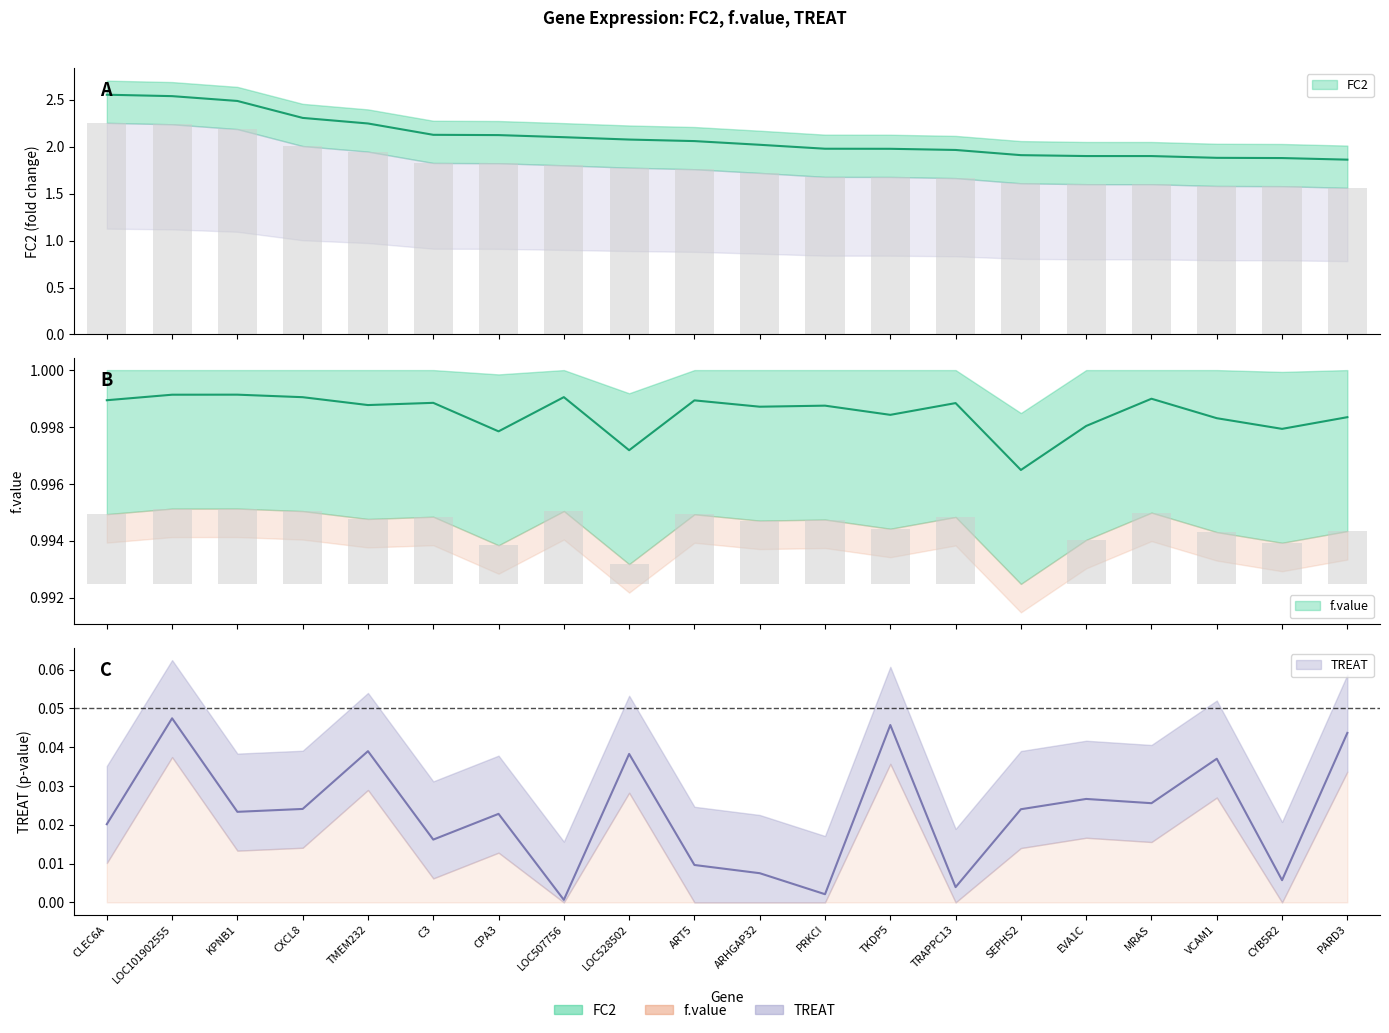

List the series in order of their overall mean, lowest first.

TREAT, f.value, FC2